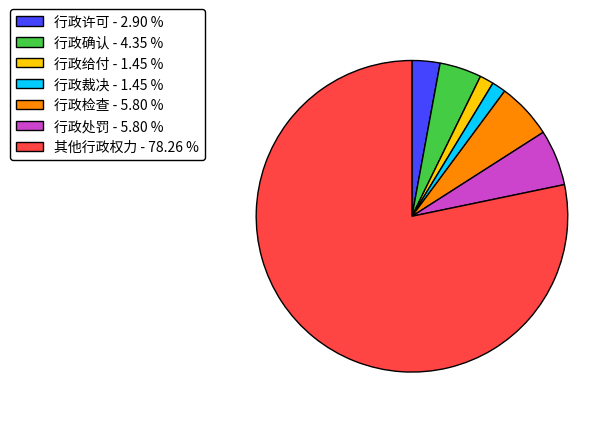

Is the sum of 行政给付 - 1.45 % and 行政确认 - 4.35 % greater than half?

No